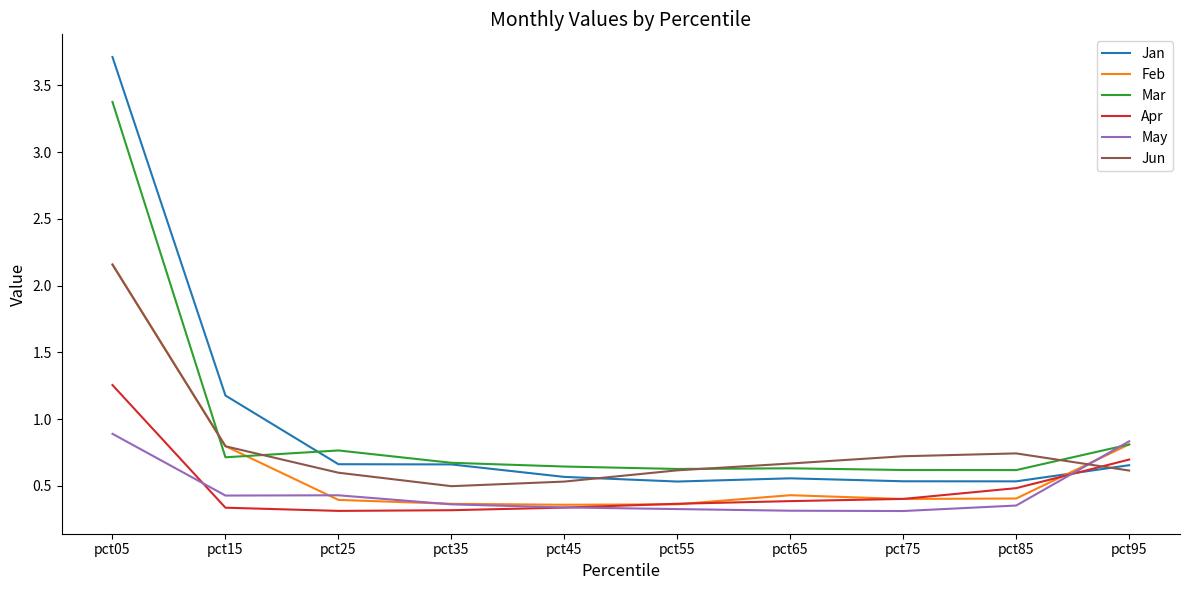

Between pct05 and pct15, which series saw the biggest shift?

Mar